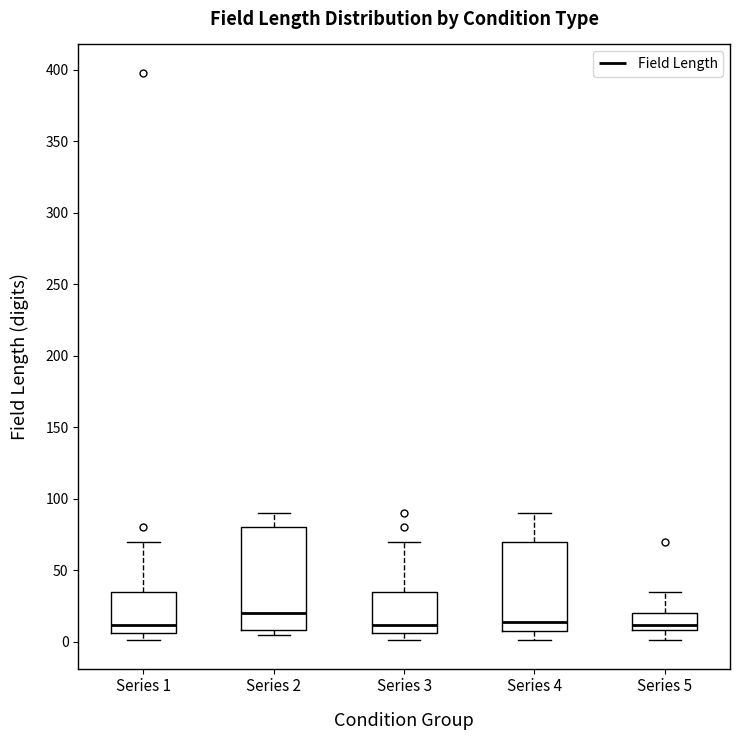

Where does the median line of the box for Series 3 sit on the y-axis? The values are not printed on the chart, so give them approximately, as read against the axis.

10